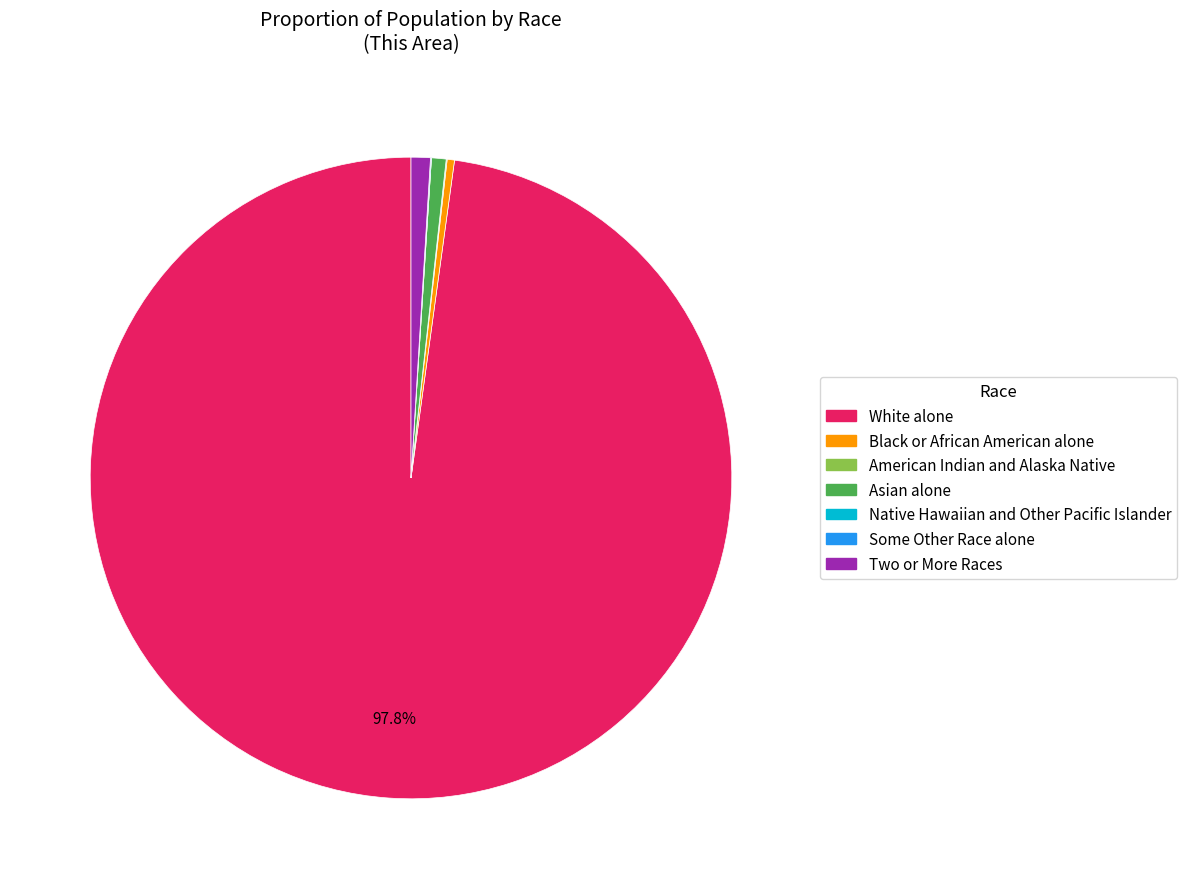

Combined, do Asian alone and Two or More Races account for over 50%?

No